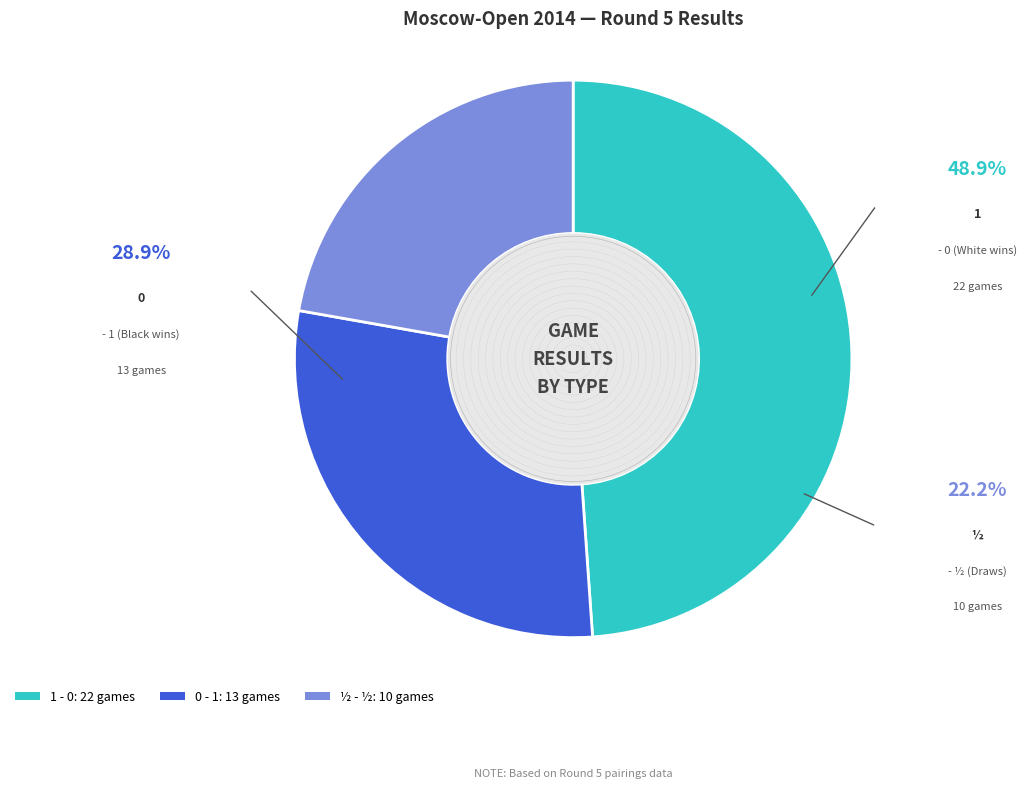

Count the number of slices in the pie.

3